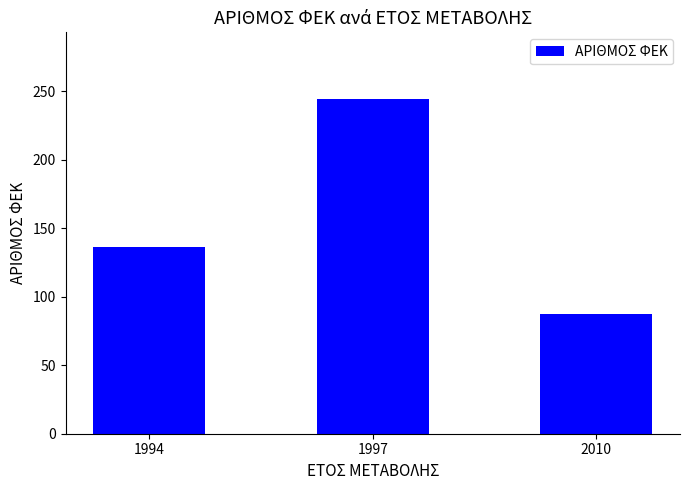

Rank the categories by value from lowest to highest.

2010, 1994, 1997